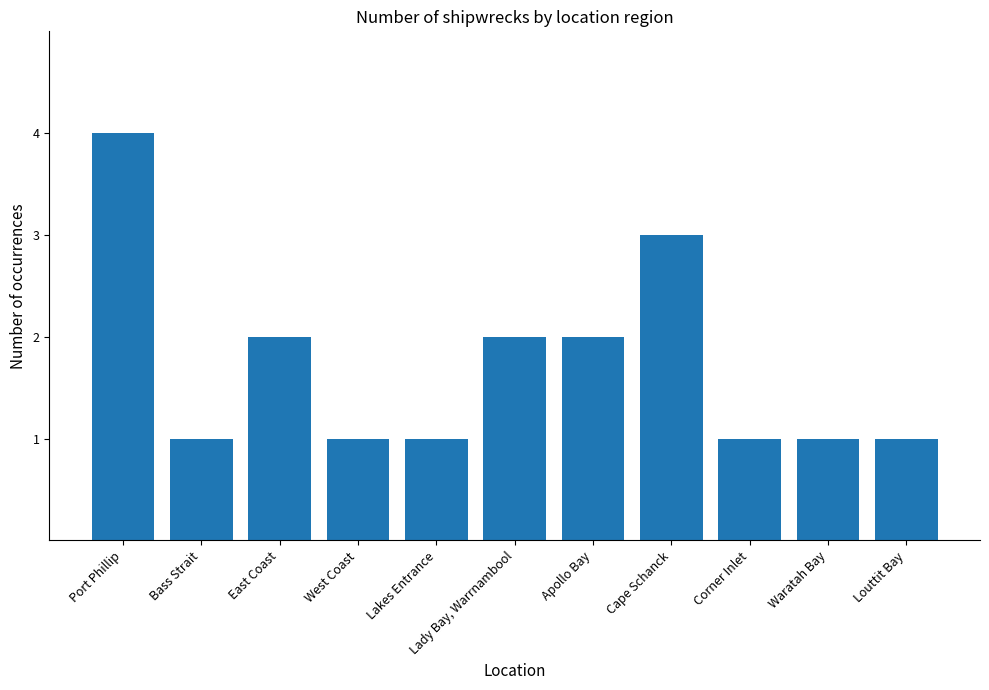

Between Bass Strait and Port Phillip, which is larger?

Port Phillip